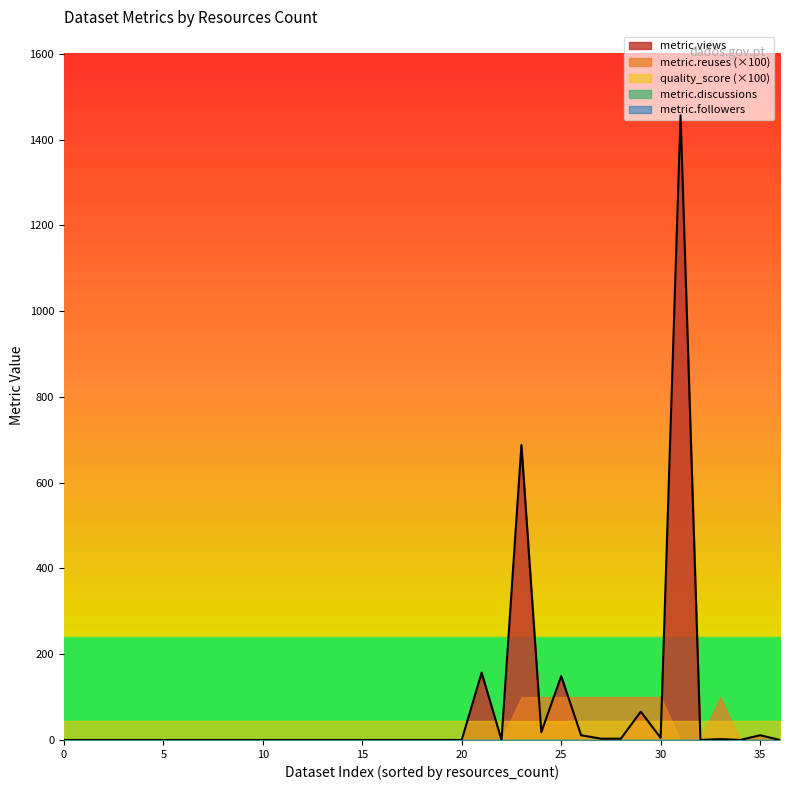

Which series has the largest range (max minus min)?

metric.views